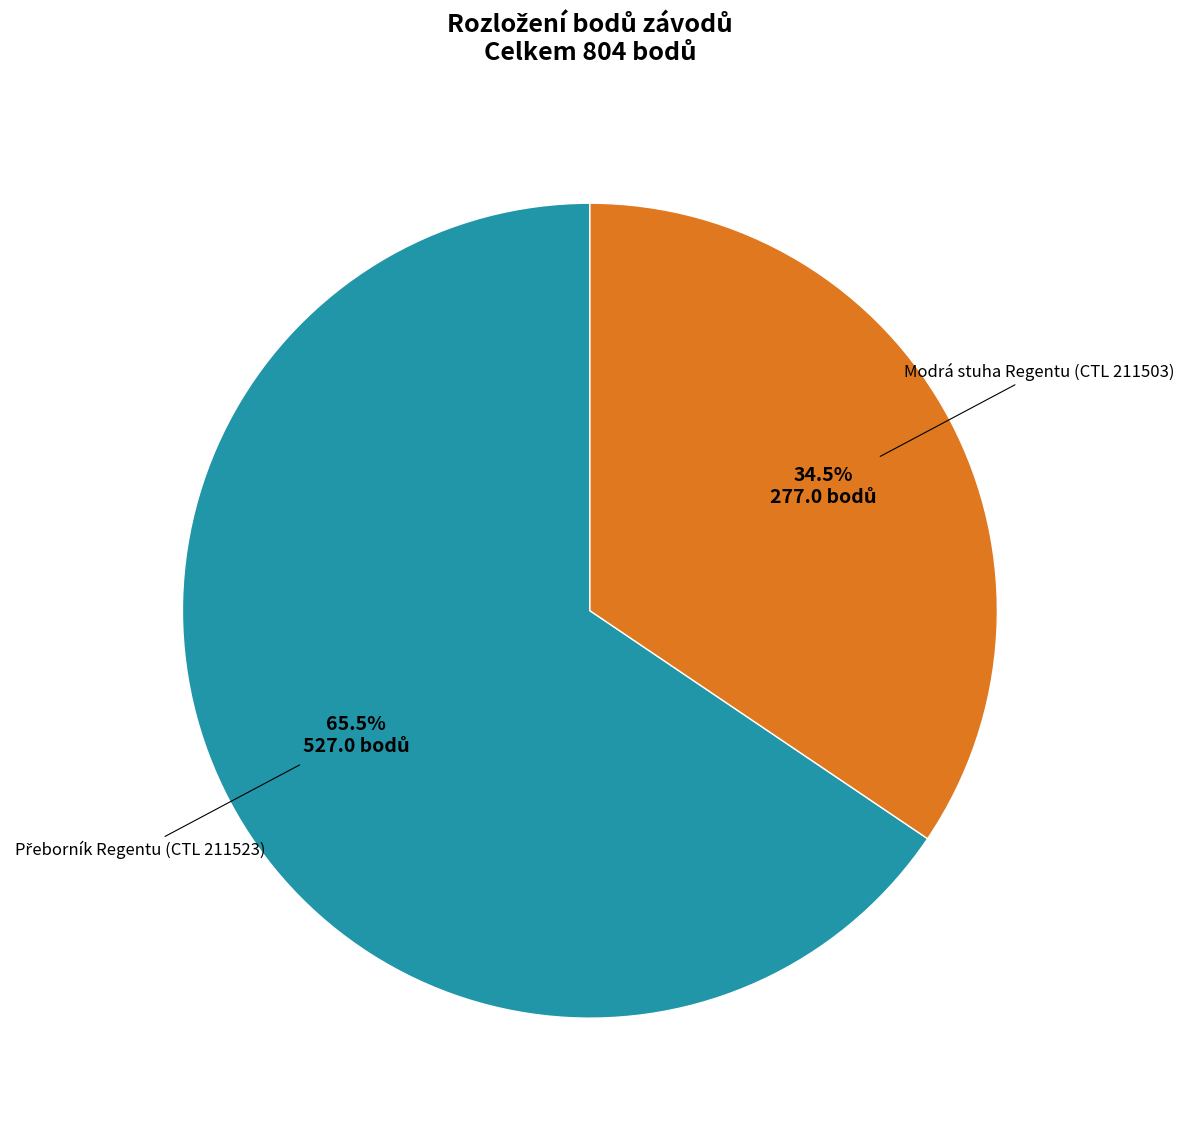

Which slice is the smallest?

Modrá stuha Regentu (CTL 211503)